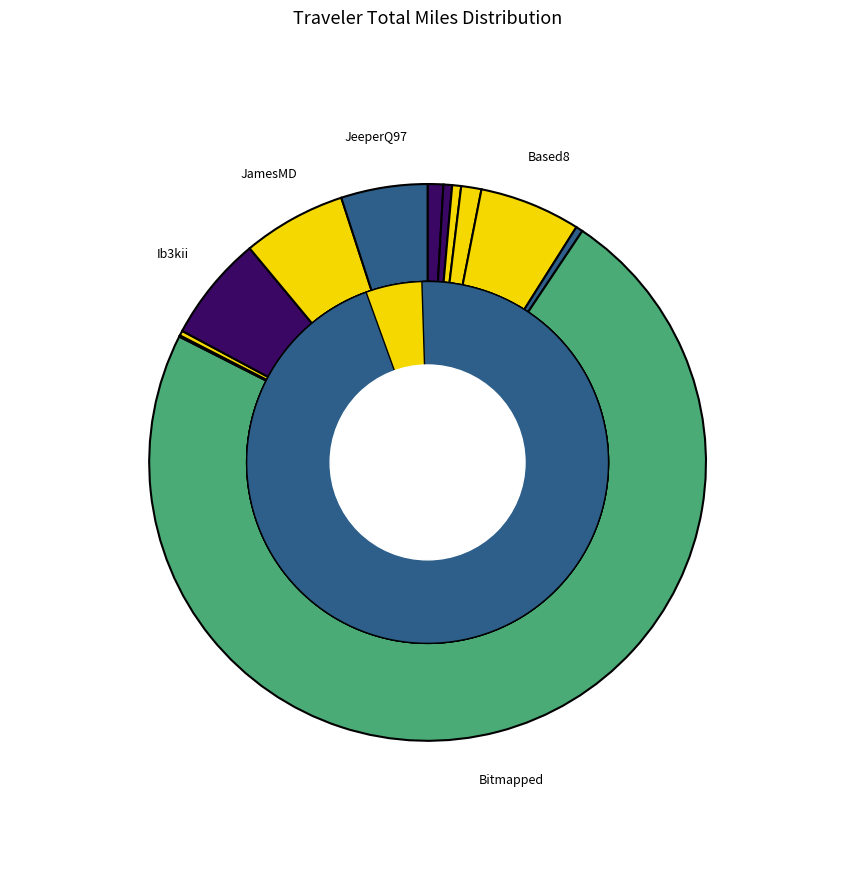

What is the ratio of the value at JamesMD to the value at Beerman?

14.9